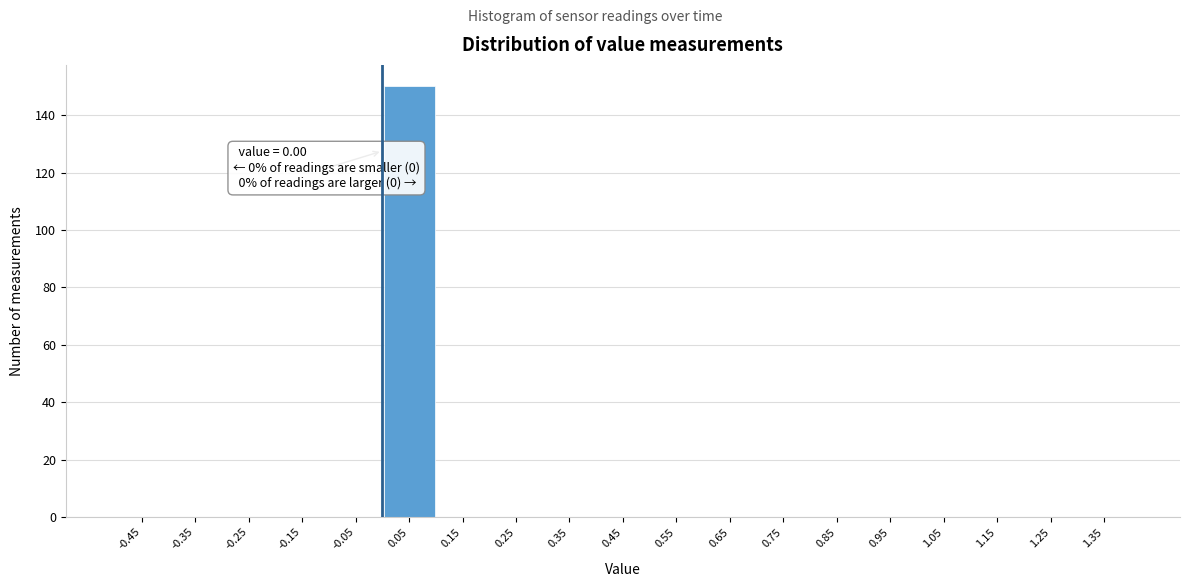

Which range on the x-axis has the tallest bar?

0.0 to 0.1